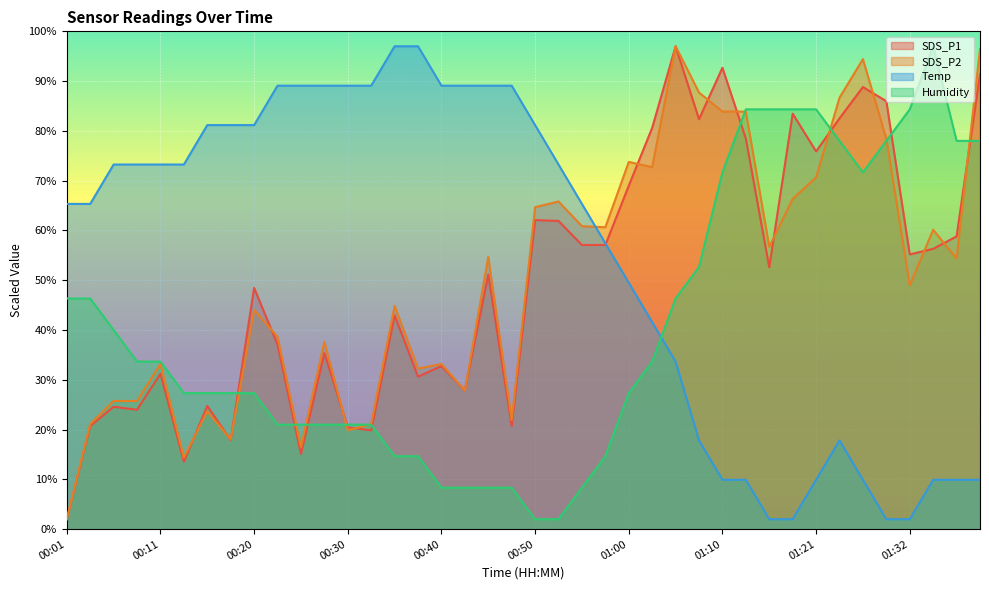

What is the spread (max minus min) of values at 01:40?

86.6